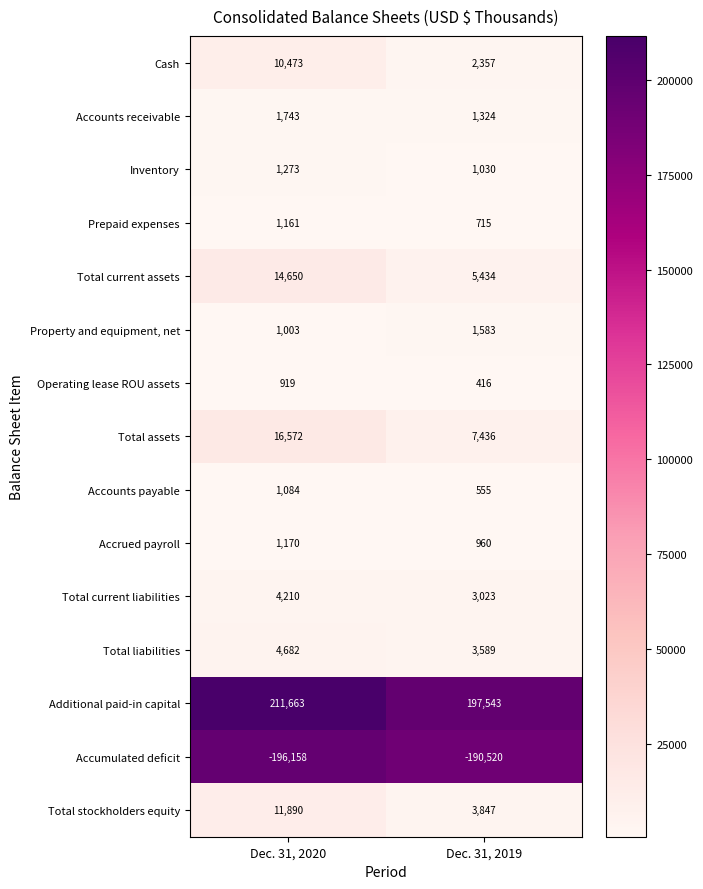

What is the approximate value of Total stockholders equity at Dec. 31, 2020?

11890